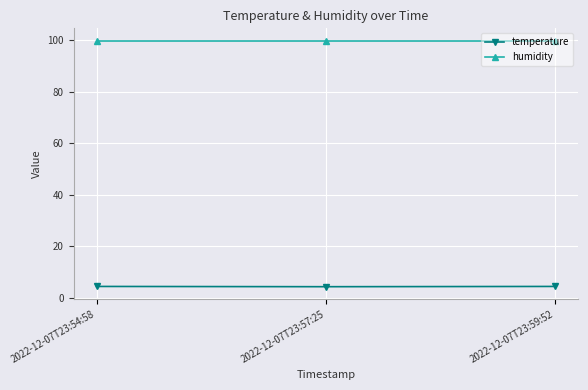

Read the temperature value at 2022-12-07T23:54:58.

4.4